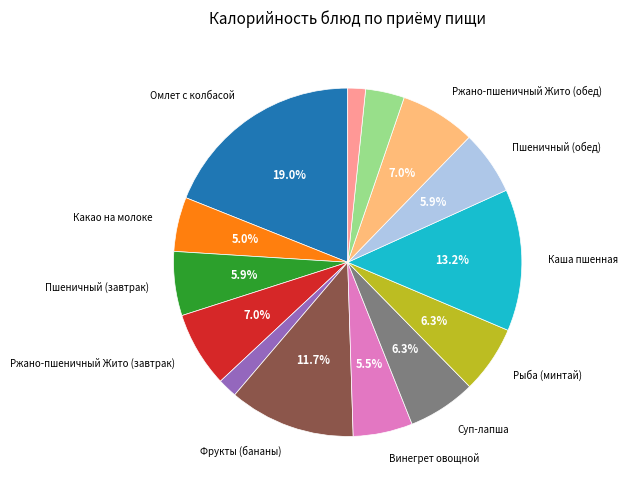

Is there any slice that represents more than half of the pie?

No